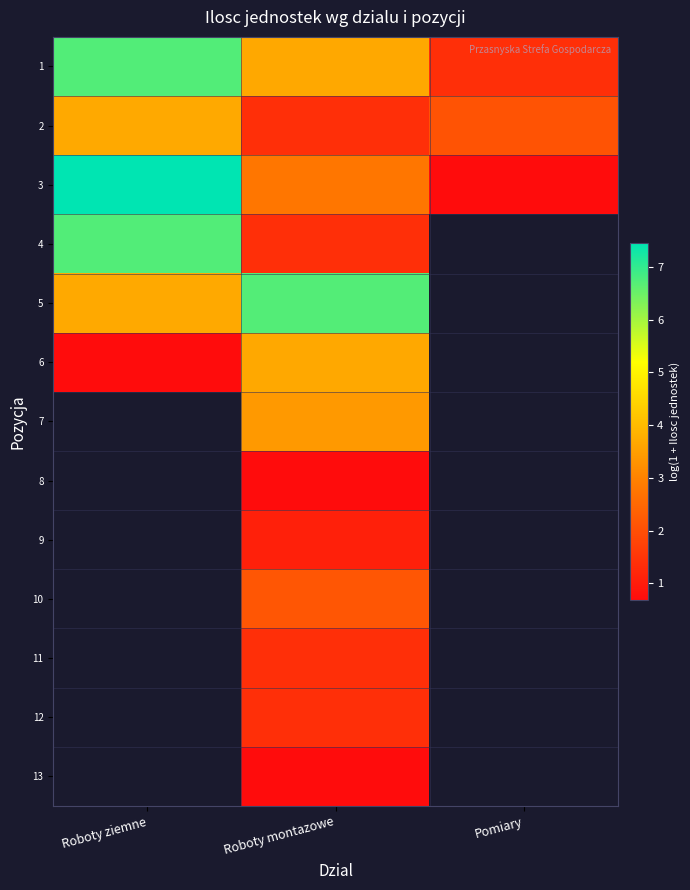

True or false: 7 has a value of 3.4 at Roboty montazowe.

True